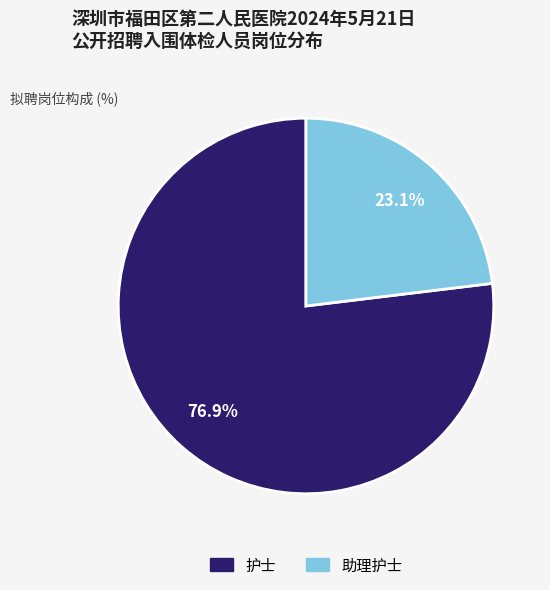

How many slices are in this pie chart?

2